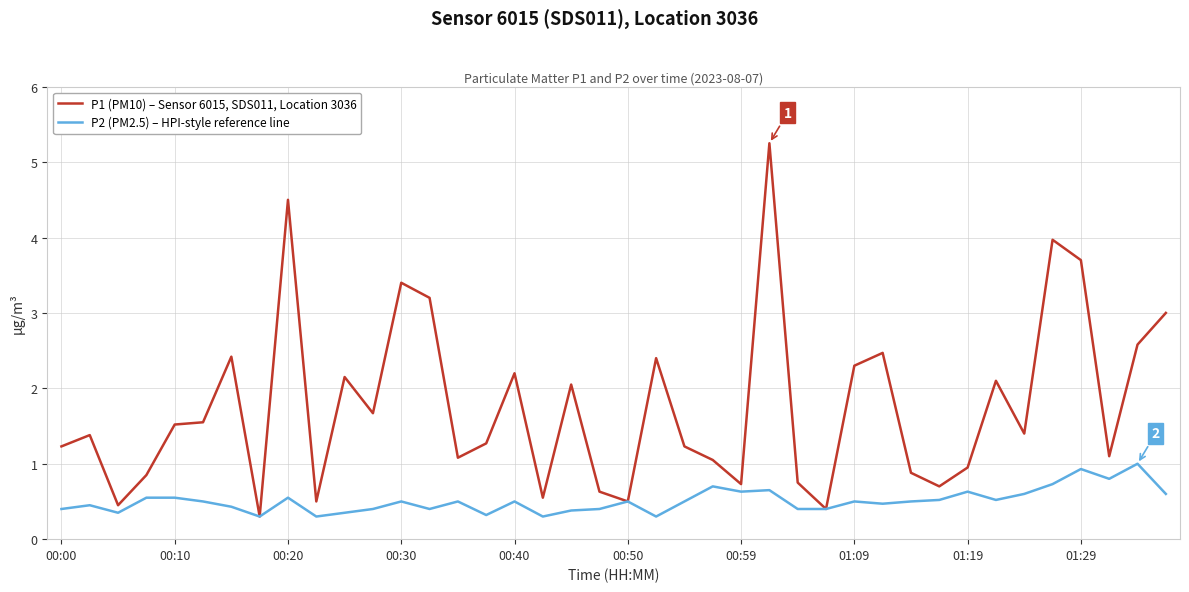

Which series has the largest total across all categories?

P1 (PM10) – Sensor 6015, SDS011, Location 3036